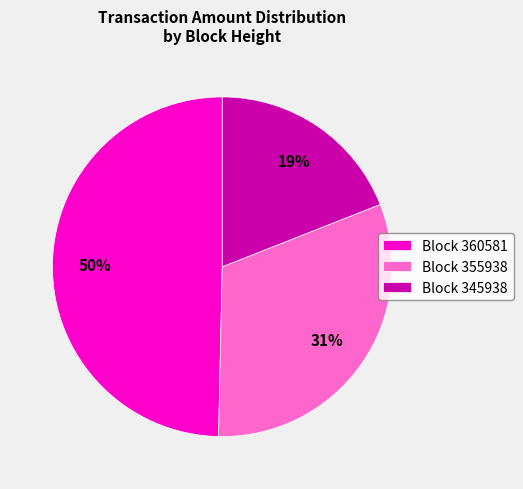

To the nearest percent, what percentage of the pie is Block 345938?

19%